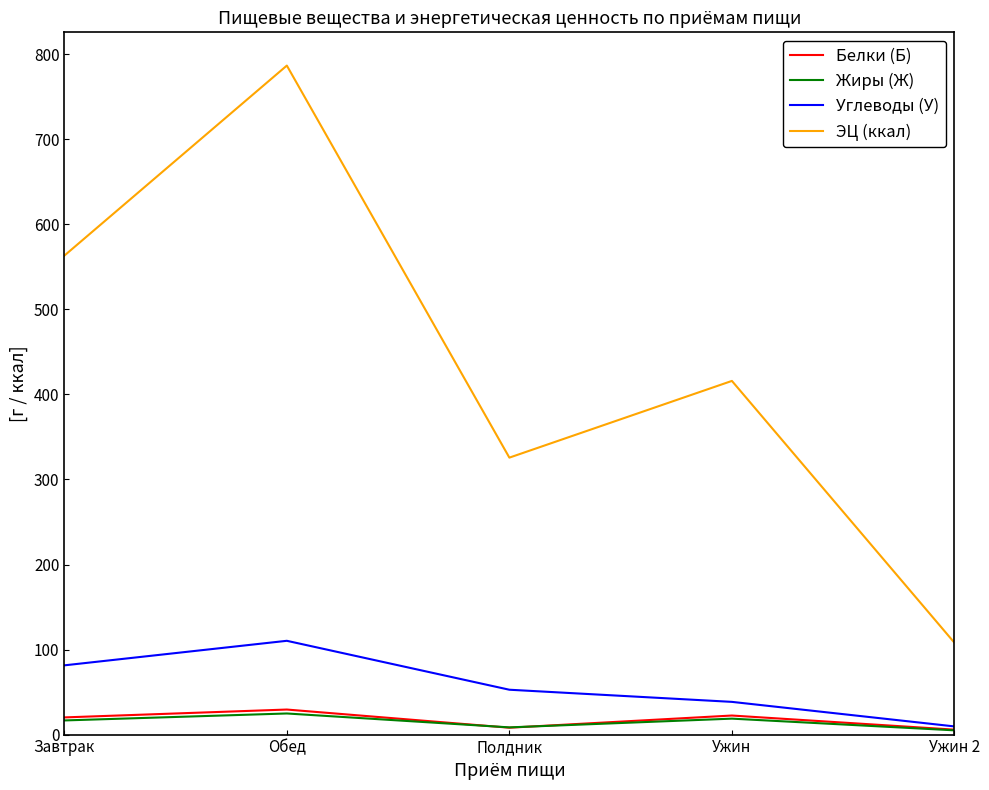

Is the value of Углеводы (У) at Ужин greater than the value of ЭЦ (ккал) at Обед?

No